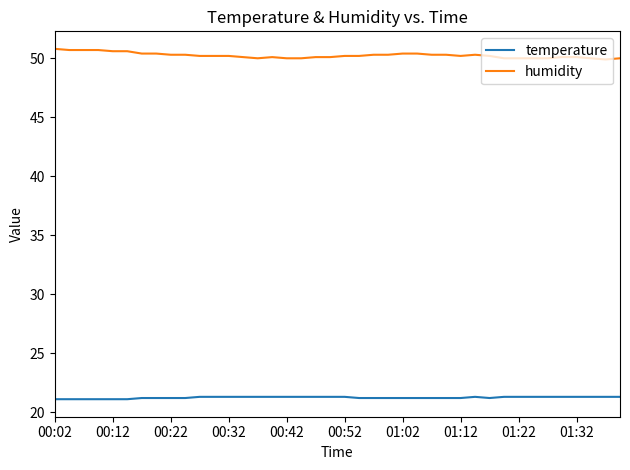

Rank the series by their maximum value, from lowest to highest.

temperature, humidity